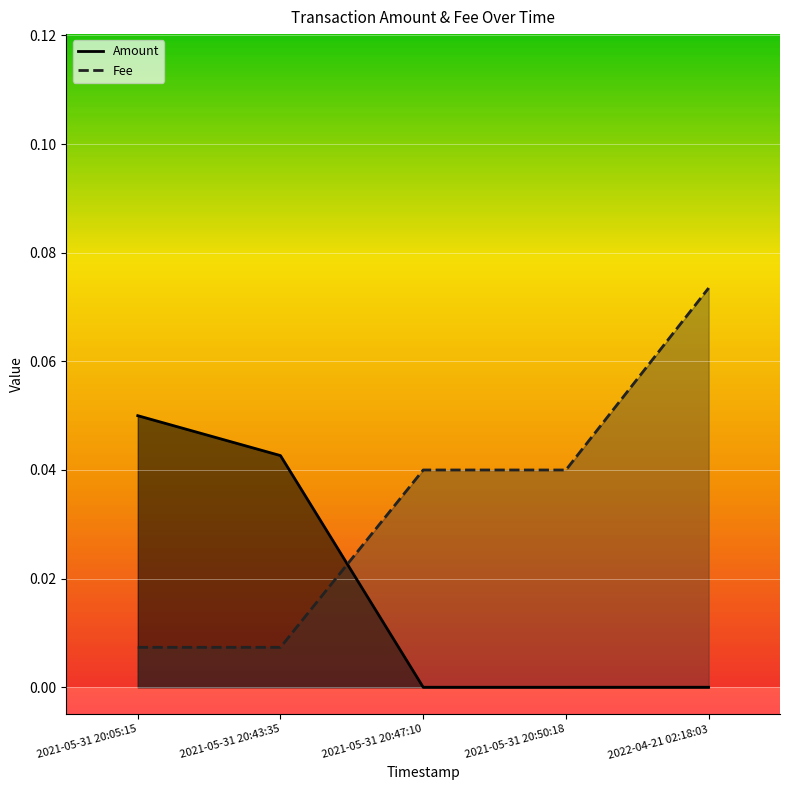

Which category has the highest value in the Fee series?

2022-04-21 02:18:03